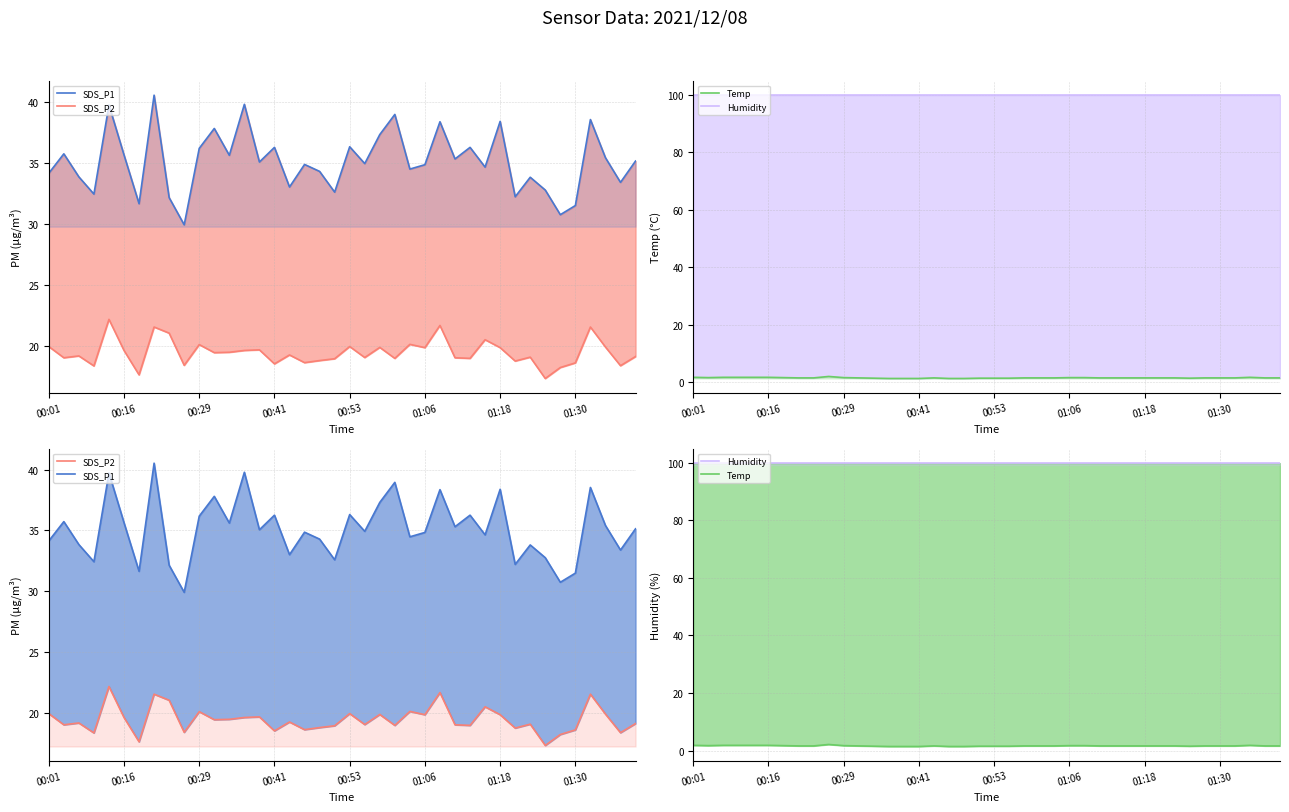

True or false: SDS_P1 and Temp cross at least once.

False